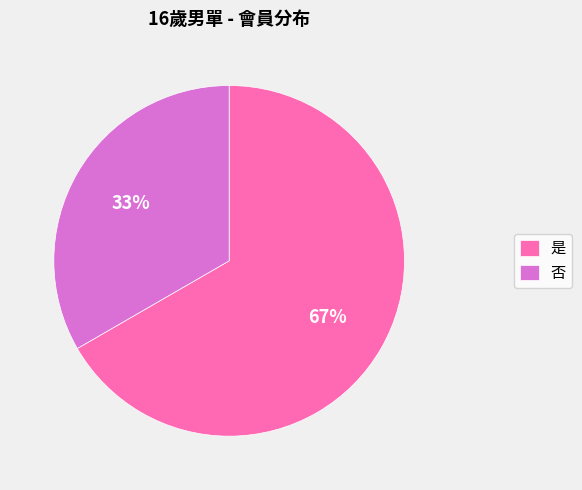

To the nearest percent, what is the combined percentage of 否 and 是?

100%